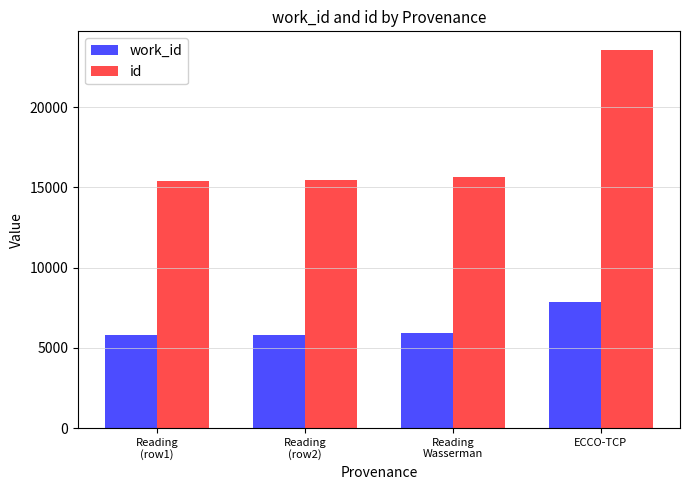

Which series changed the most between Reading
(row2) and ECCO-TCP?

id